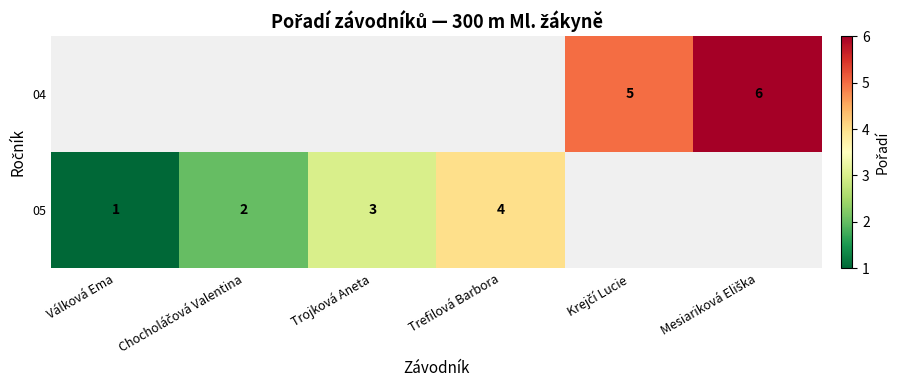

Is it true that 05 equals 1 at Válková Ema?

True